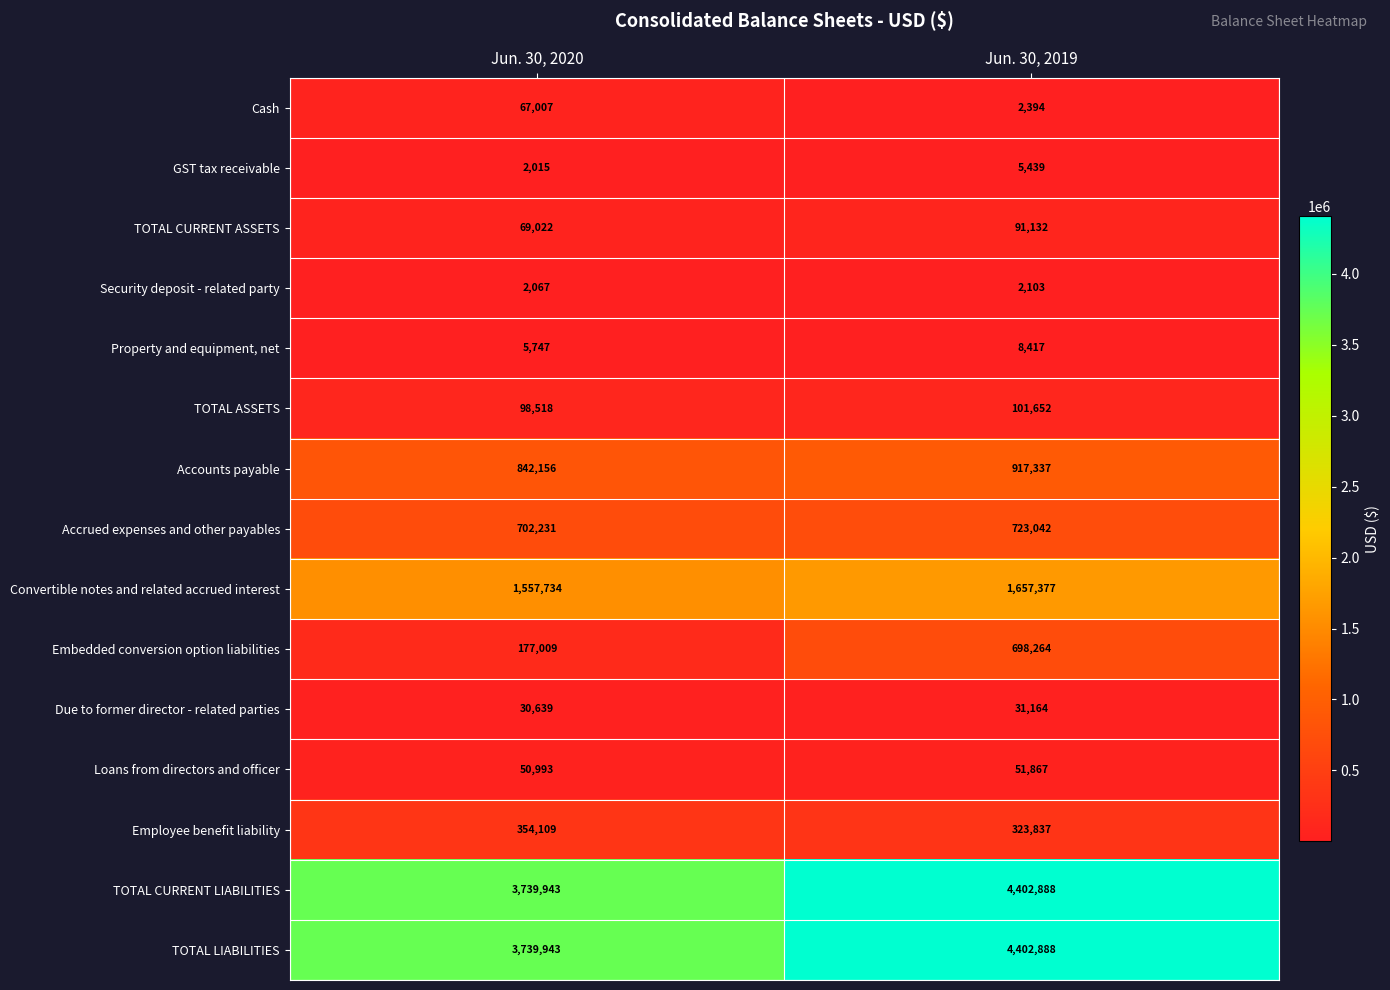

The TOTAL ASSETS series shows 98518 at Jun. 30, 2020. True or false?

True